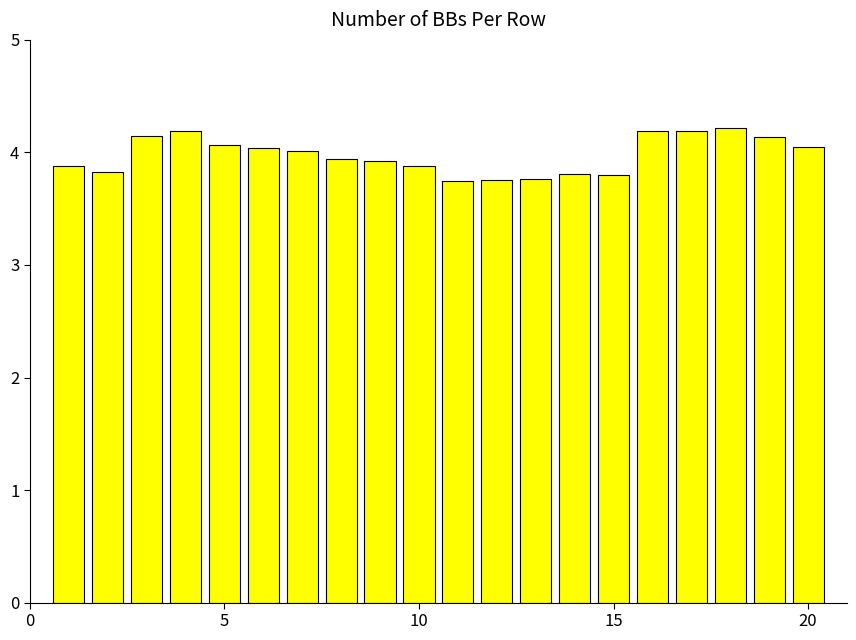

What is the greatest value displayed?

4.2